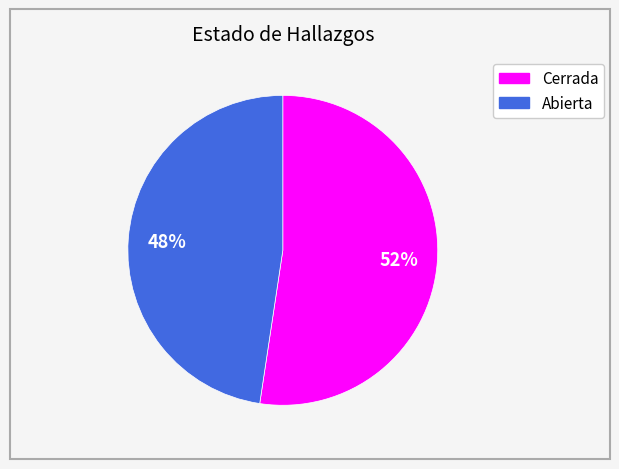

How many slices are in this pie chart?

2